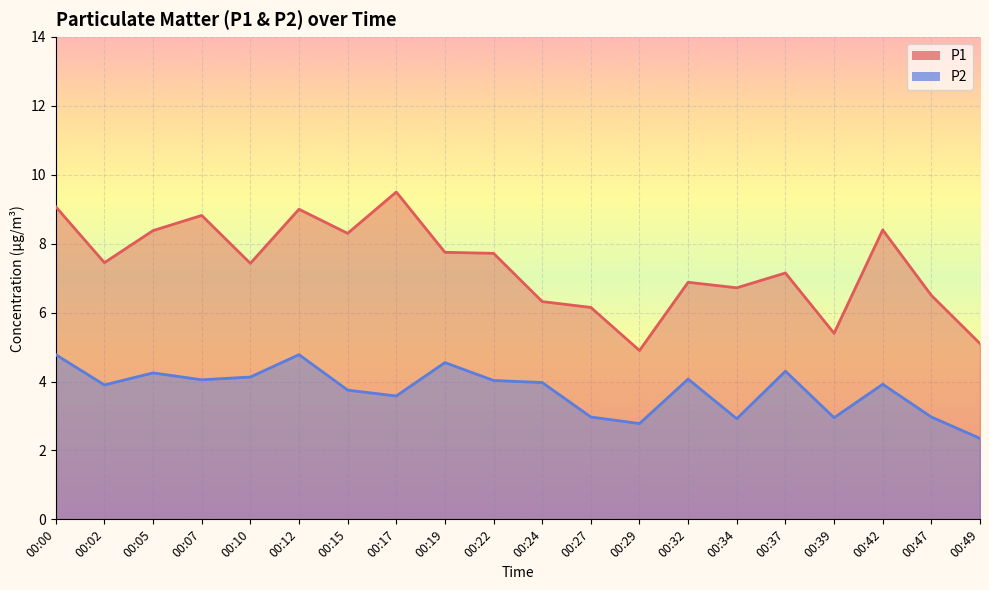

At which label does P2 first exceed 3?

00:00